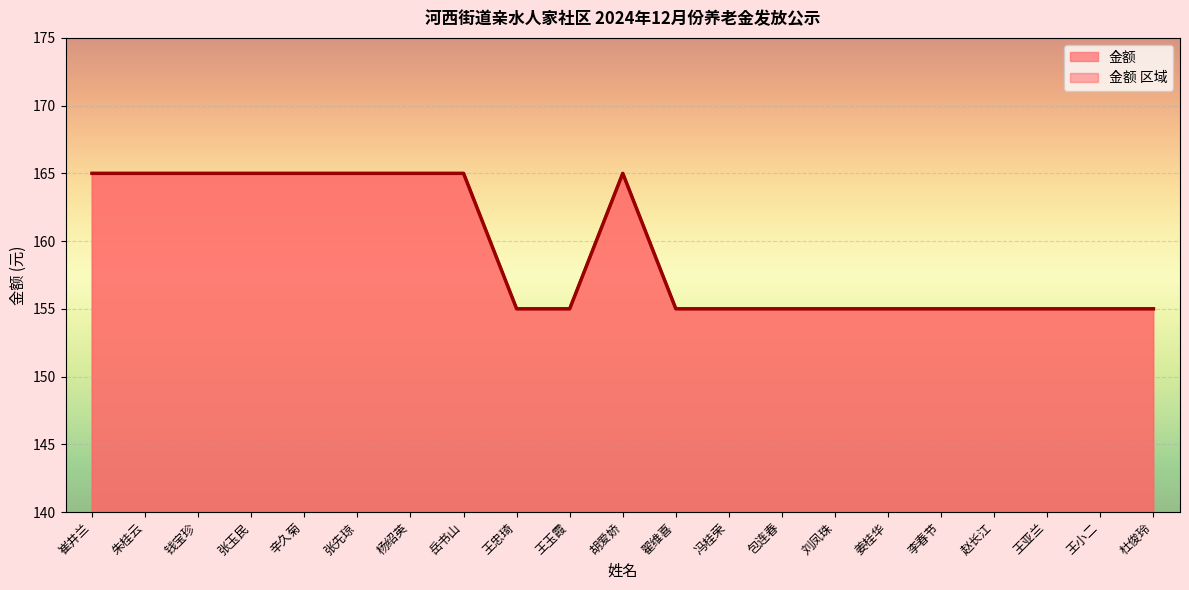

List the labels in order of value, largest first.

崔井兰, 朱桂云, 钱宝珍, 张玉民, 辛久菊, 张先琼, 杨绍英, 岳书山, 胡爱娇, 王忠琦, 王玉霞, 翟维喜, 冯桂荣, 包连春, 刘凤珠, 姜桂华, 李春节, 赵长江, 王亚兰, 王小二, 杜俊玲